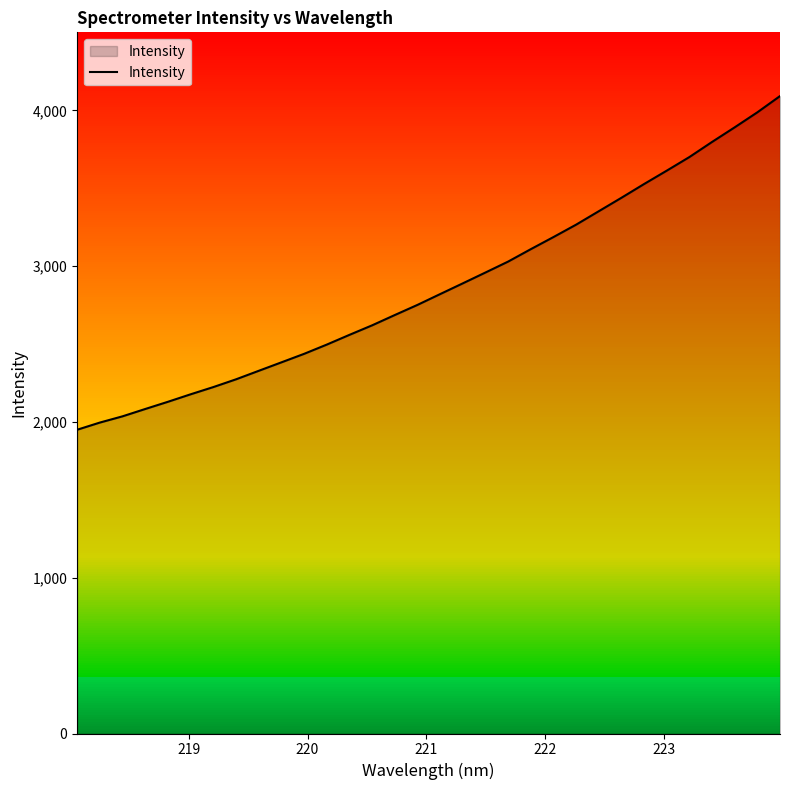

What is the smallest value displayed?

1949.8